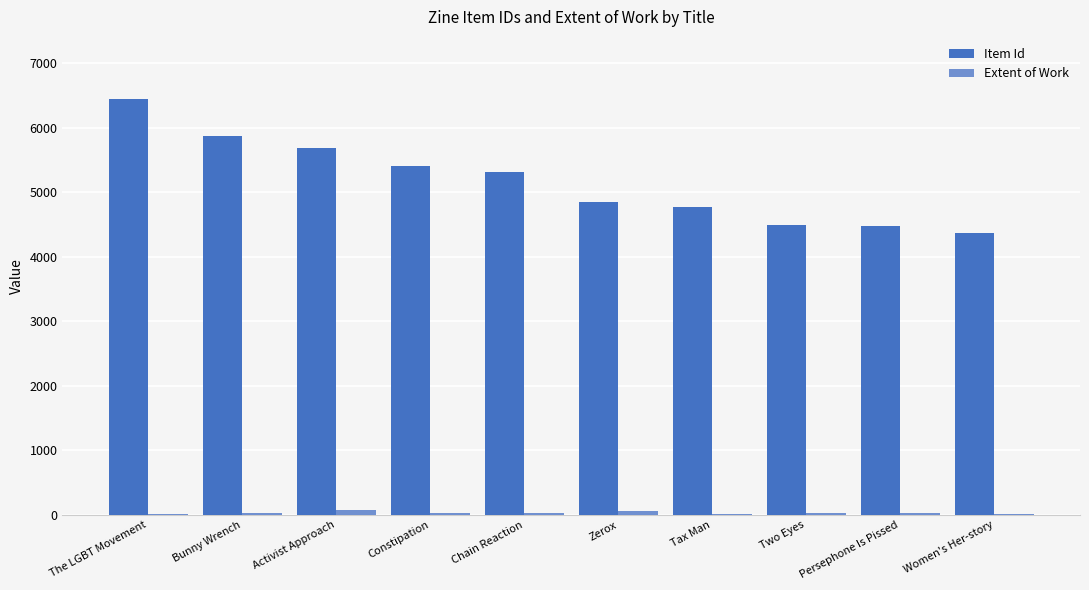

At which category does the chart reach its peak across all series?

The LGBT Movement